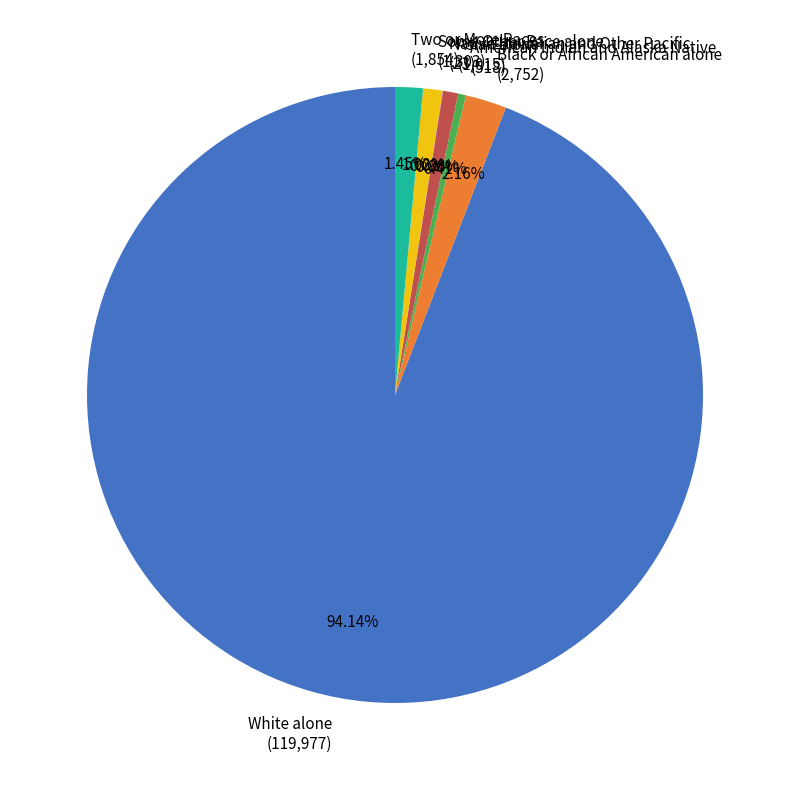

To the nearest percent, what is the average slice percentage?

14%